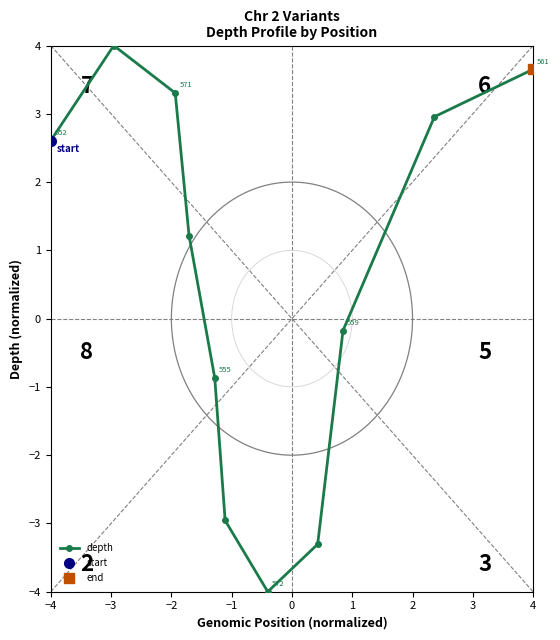

True or false: depth has more than 2 points higher than both neighbors.

False